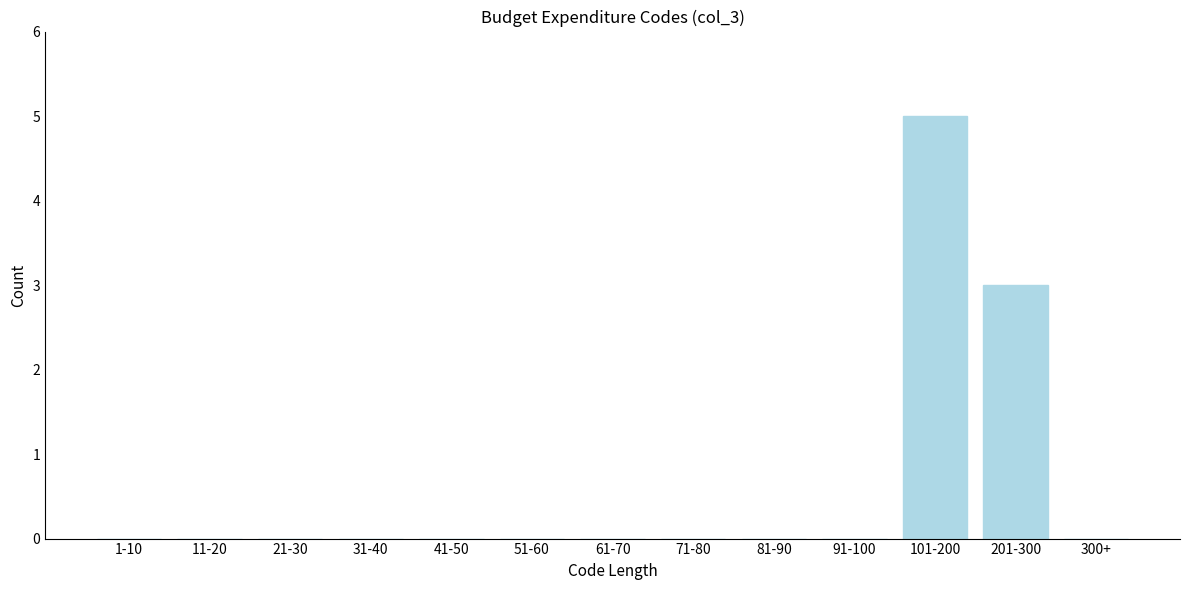

Reading left to right, transcribe all the data shown in this chart.

1-10=0	11-20=0	21-30=0	31-40=0	41-50=0	51-60=0	61-70=0	71-80=0	81-90=0	91-100=0	101-200=5	201-300=3	300+=0